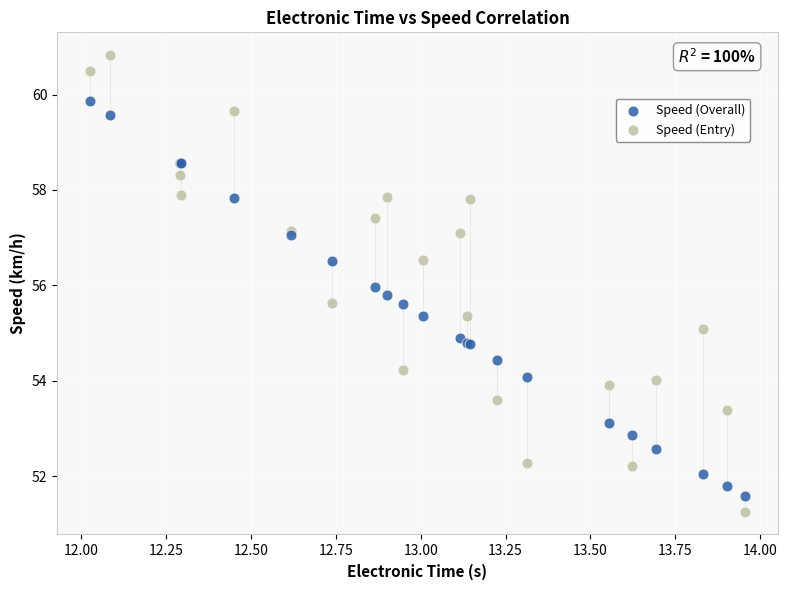

Which series reaches the maximum Y coordinate?

Speed (Entry)